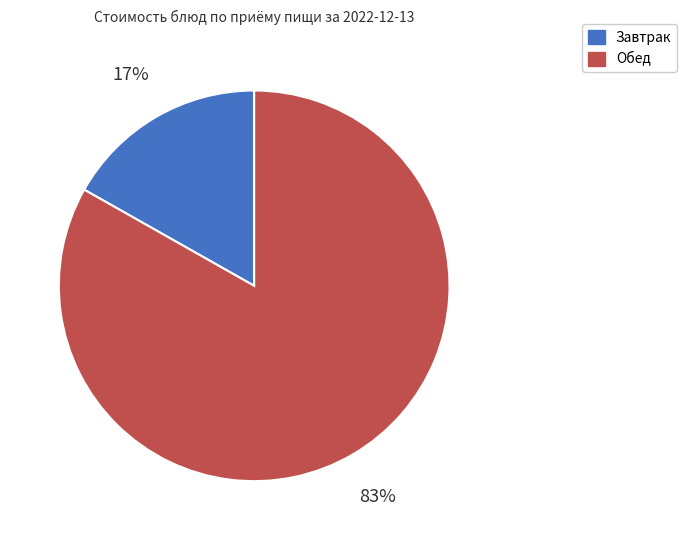

Count the number of slices in the pie.

2